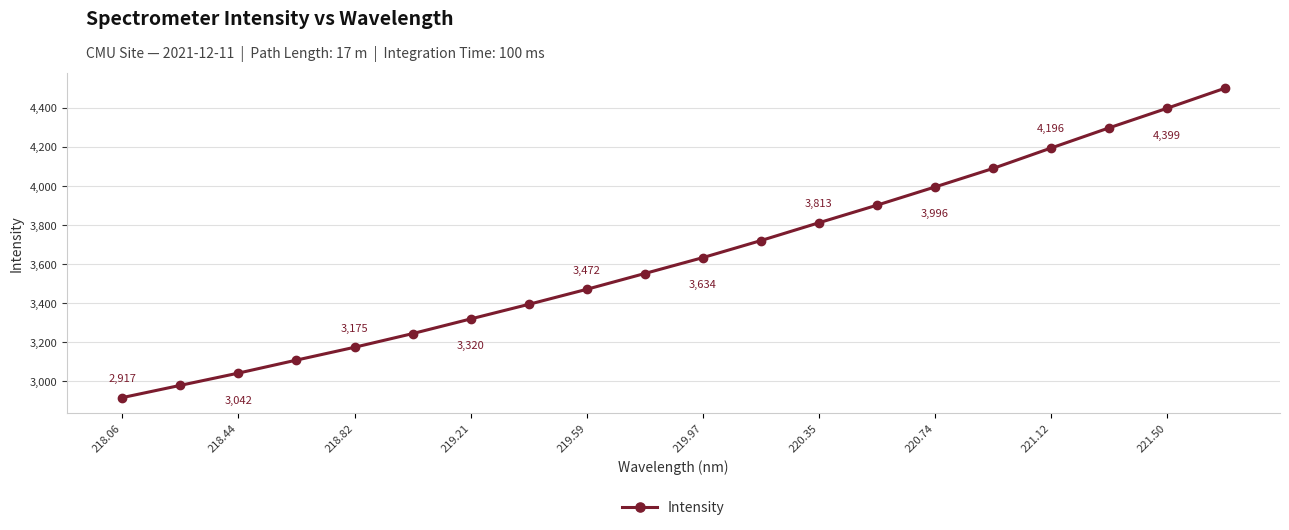

What is the value of the 20th point from the left?

4502.3